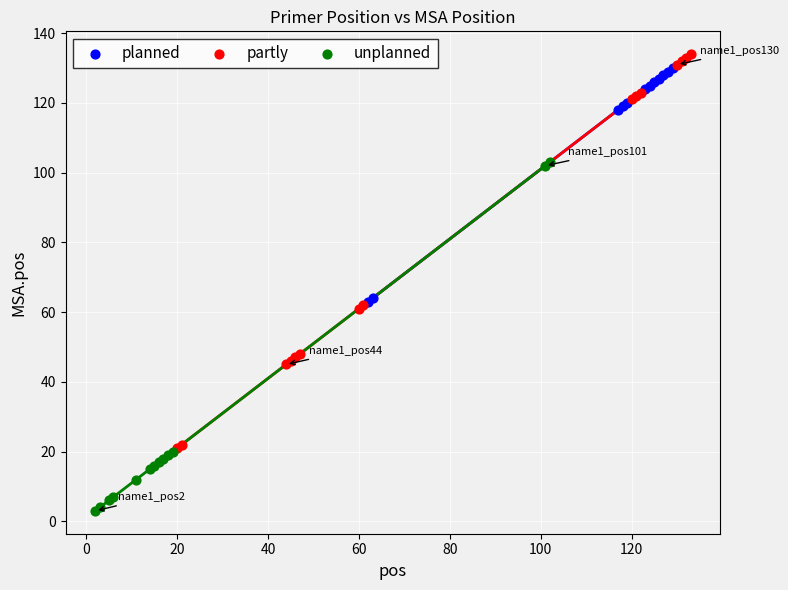

Which series reaches the minimum Y coordinate?

unplanned